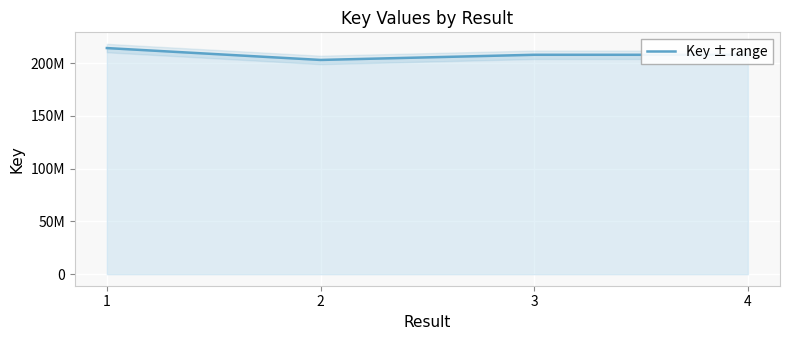

What is the value of the 1st point from the left?

214248514